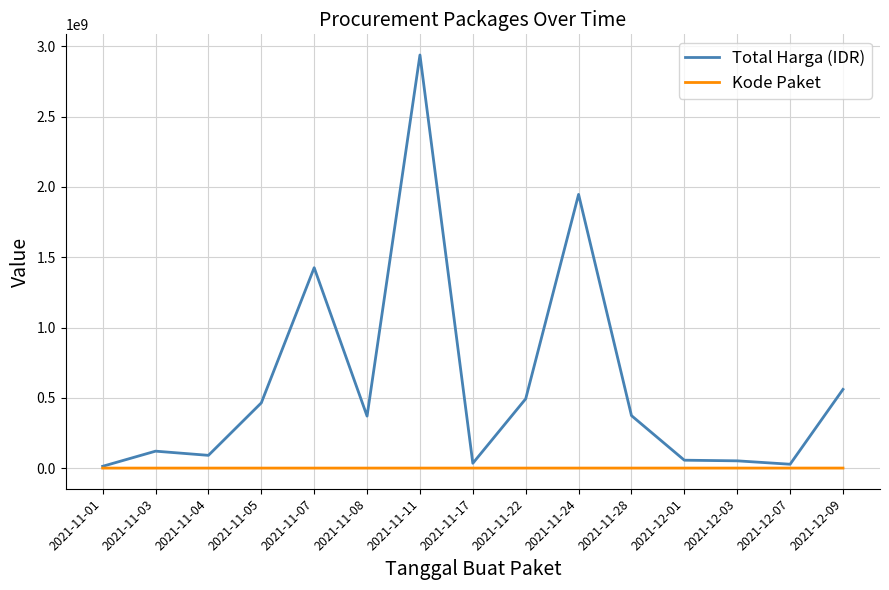

What position from the right is 2021-11-24?

6